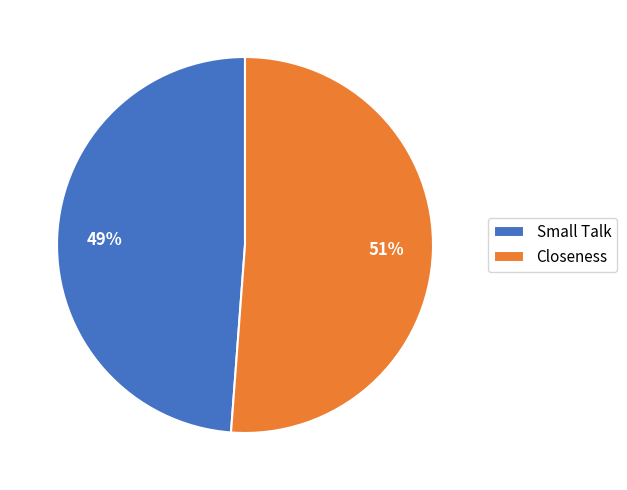

What is the smallest slice in the pie chart?

Small Talk